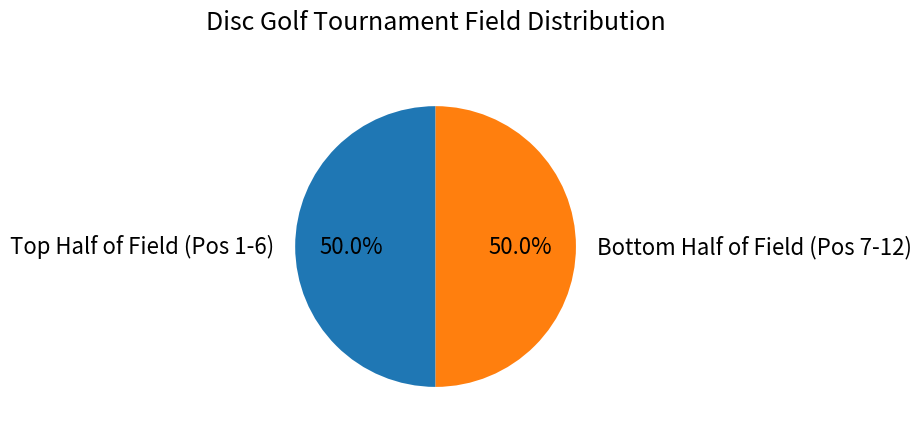

Count the number of slices in the pie.

2